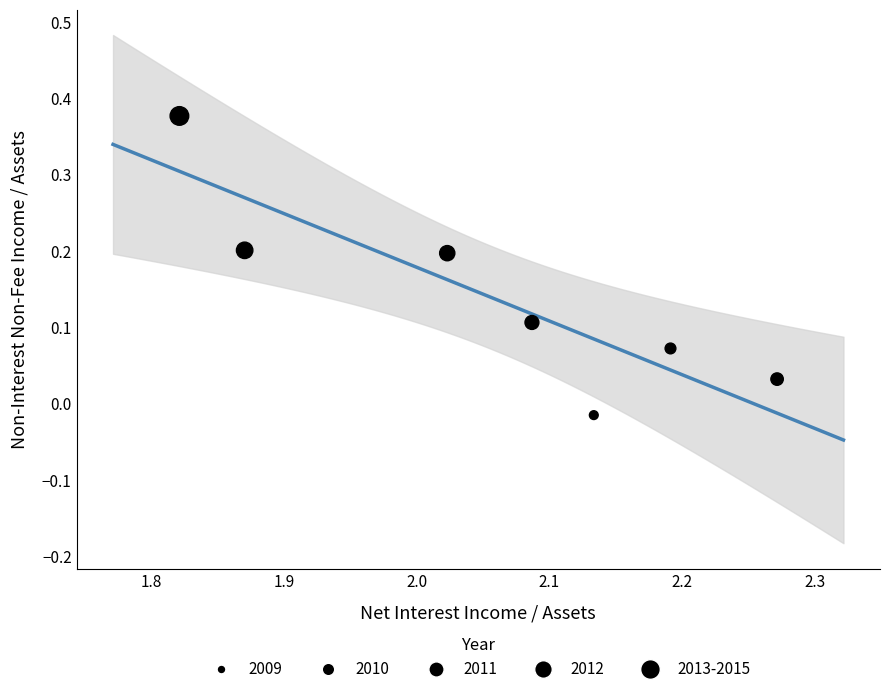

What is the range of X values (max minus min)?

0.5